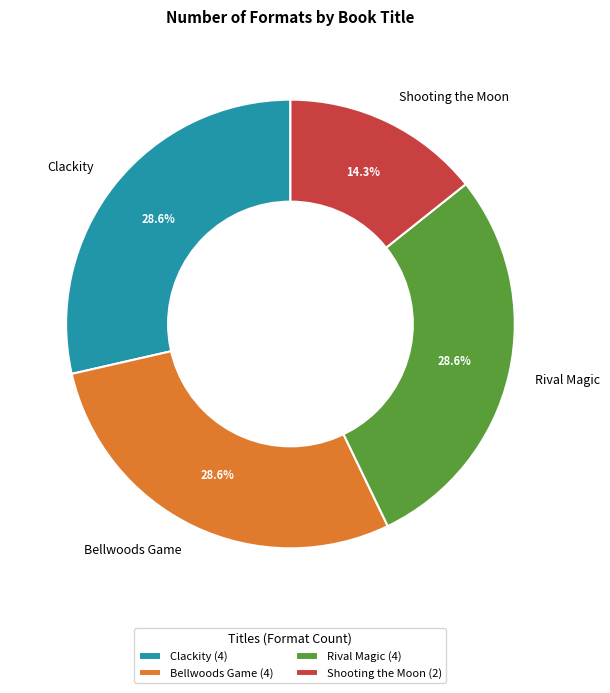

Does Rival Magic represent more than half of the total?

No